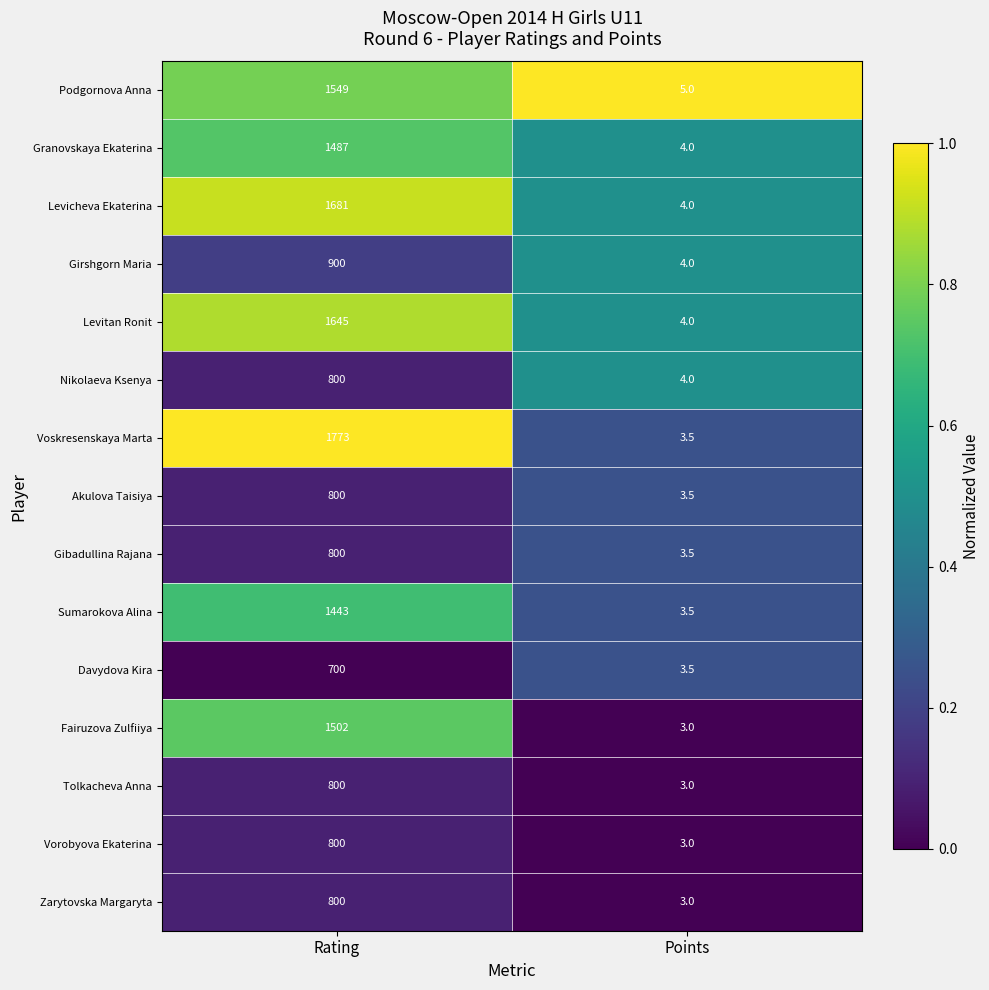

What is the greatest value displayed?

1773.0